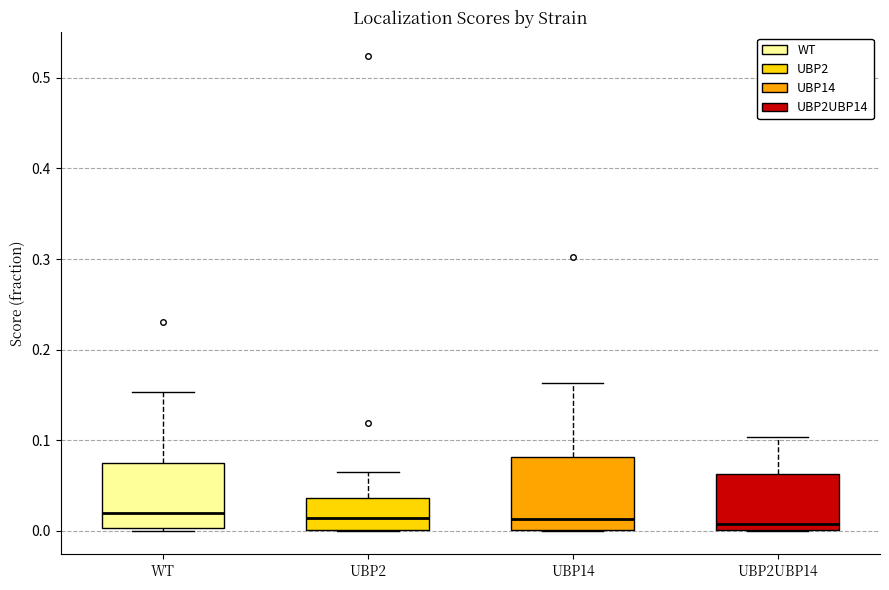

Where is the lower edge of the box for UBP14 on the y-axis? The values are not printed on the chart, so give them approximately, as read against the axis.

0.00